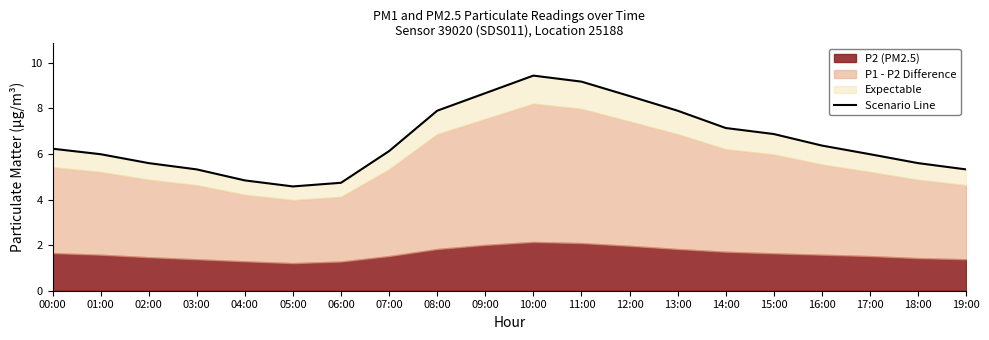

Where is the data nearest to the value 7?

15:00